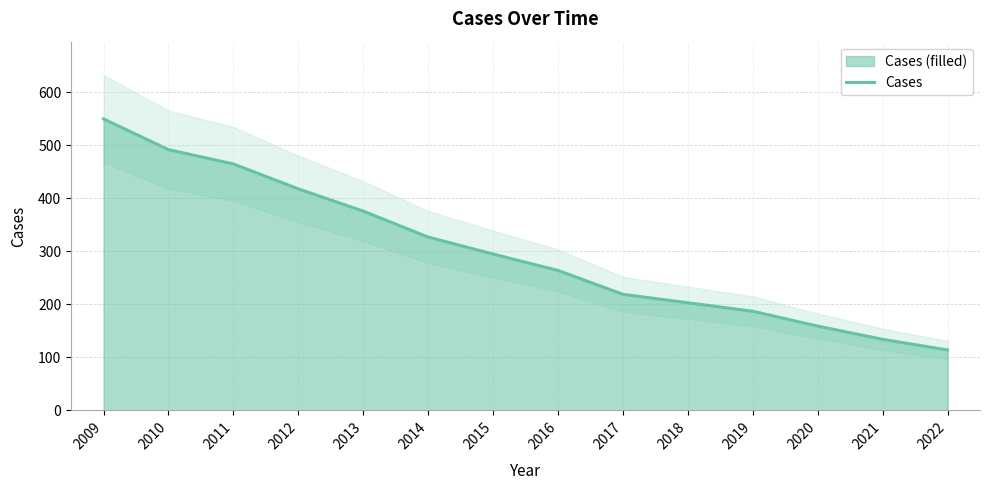

Rank the categories by value from highest to lowest.

2009, 2010, 2011, 2012, 2013, 2014, 2015, 2016, 2017, 2018, 2019, 2020, 2021, 2022